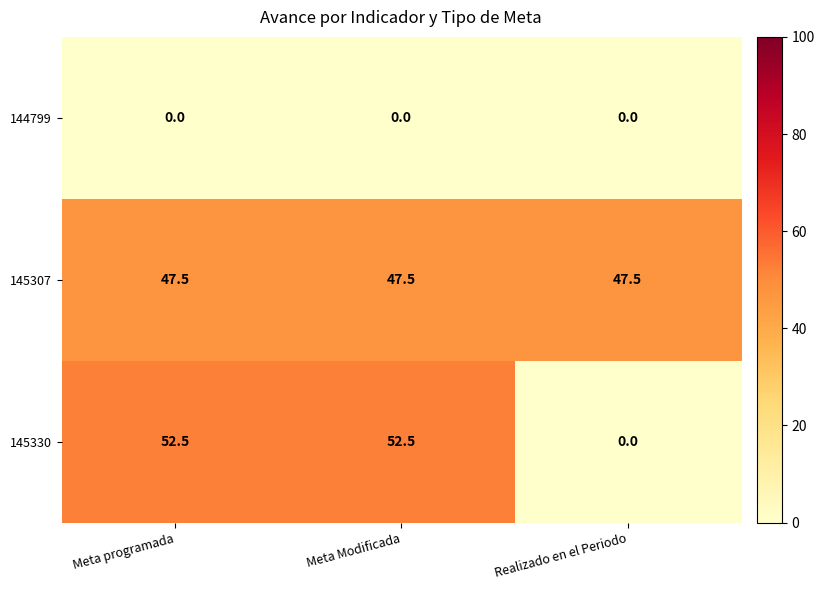

At which label does 145330 first exceed 52?

Meta programada